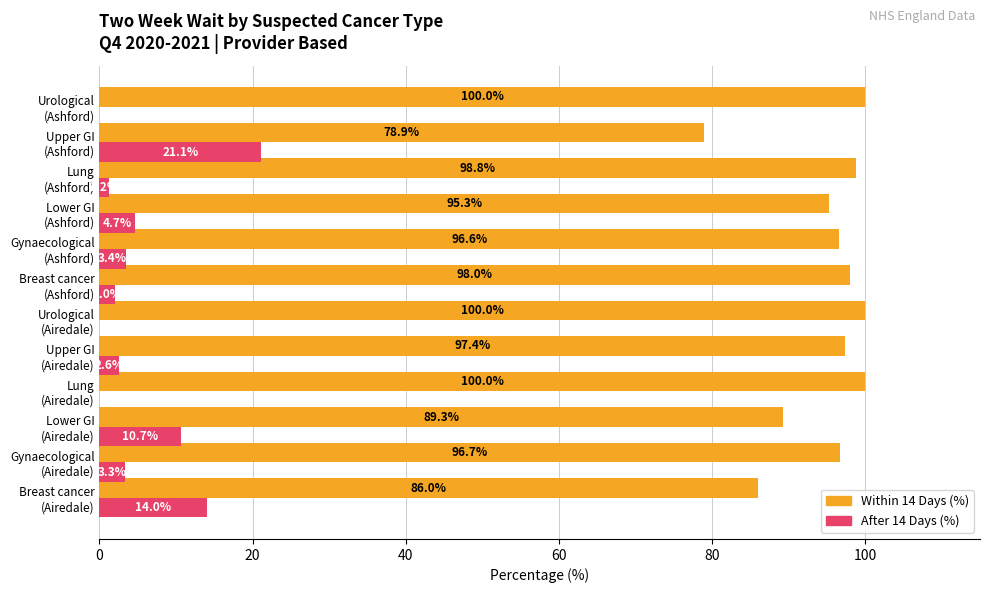

What are all the series names shown in the legend?

Within 14 Days (%), After 14 Days (%)